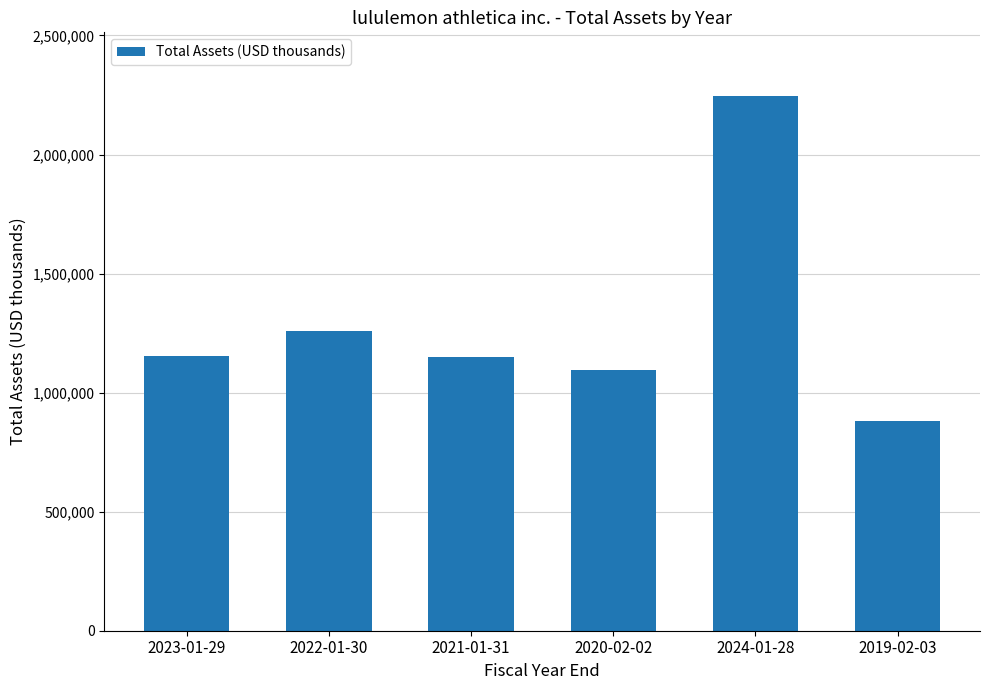

What is the label of the 1st bar from the right?

2019-02-03